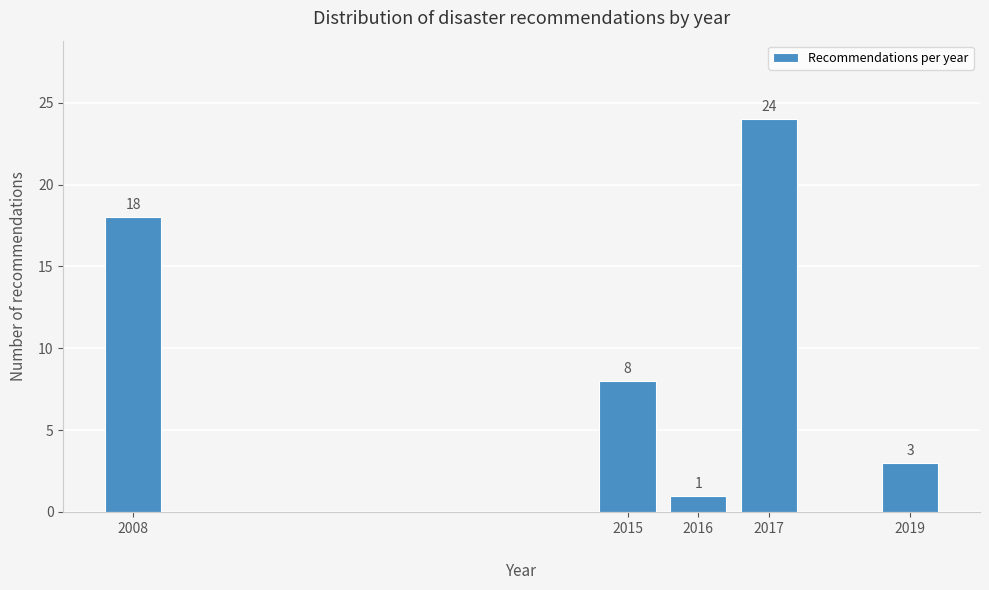

Reading left to right, list all the values displayed in this chart.

18	8	1	24	3